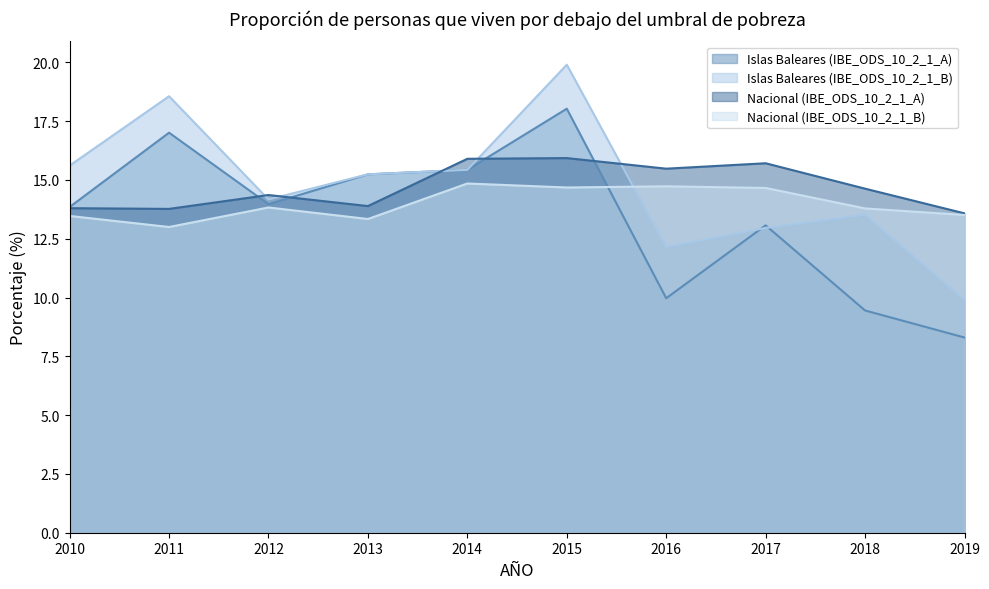

Reading left to right, transcribe all the data shown in this chart.

Islas Baleares (IBE_ODS_10_2_1_A): 13.8	17.0	14.0	15.2	15.4	18.0	10.0	13.1	9.4	8.3
Islas Baleares (IBE_ODS_10_2_1_B): 15.6	18.6	14.2	15.2	15.4	19.9	12.2	13.0	13.5	9.9
Nacional (IBE_ODS_10_2_1_A): 13.8	13.8	14.4	13.9	15.9	15.9	15.5	15.7	14.6	13.6
Nacional (IBE_ODS_10_2_1_B): 13.5	13.0	13.8	13.3	14.8	14.7	14.7	14.7	13.8	13.5